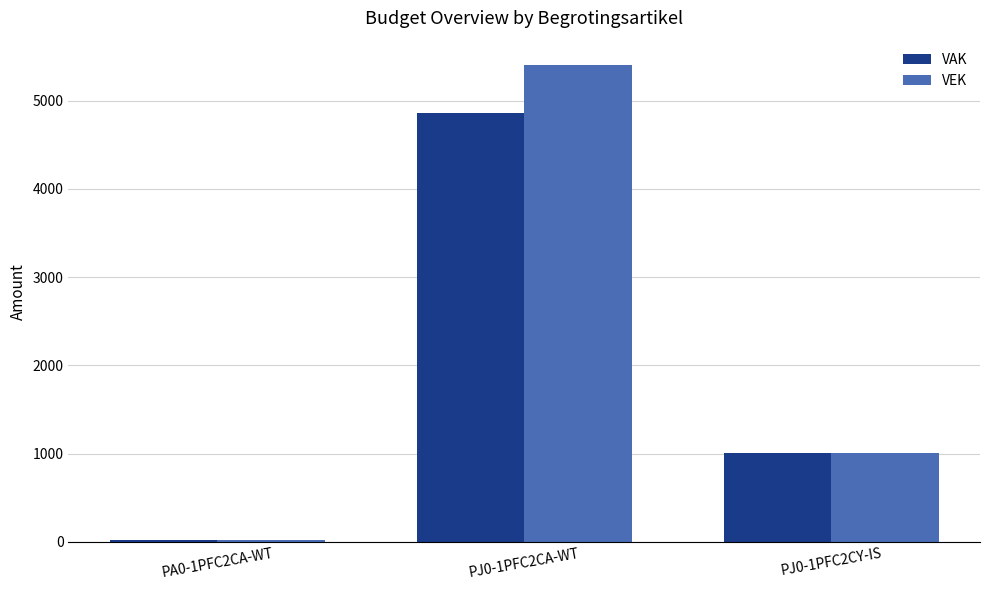

At which label is VEK closest to 2711?

PJ0-1PFC2CY-IS